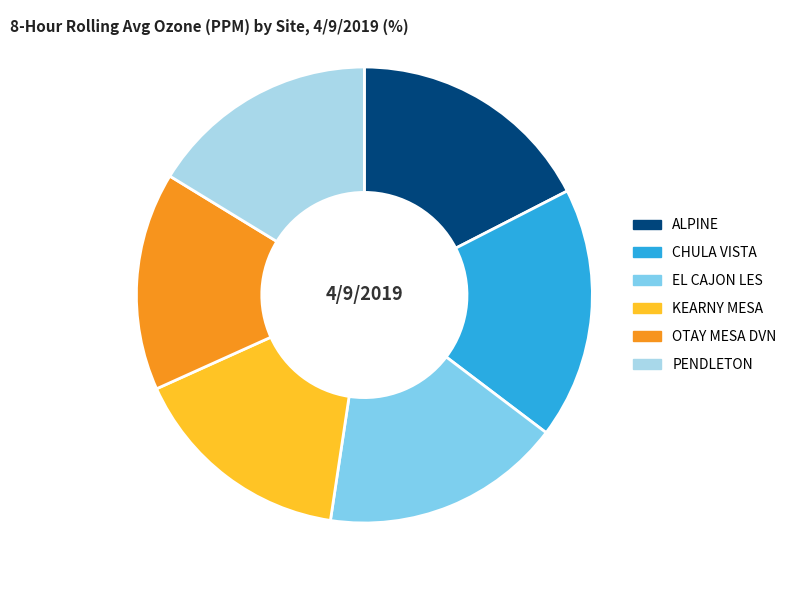

Does PENDLETON account for over 50% of the chart?

No